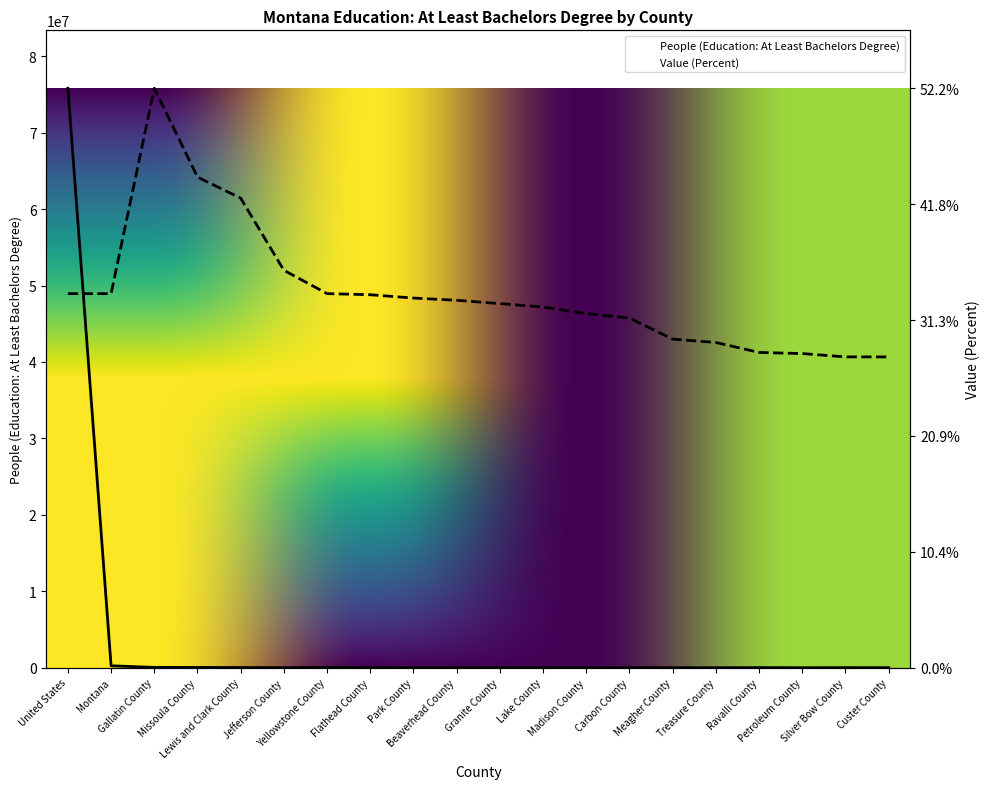

What is the difference between the second highest and second lowest values in the People (Education: At Least Bachelors Degree) series?

251065.0